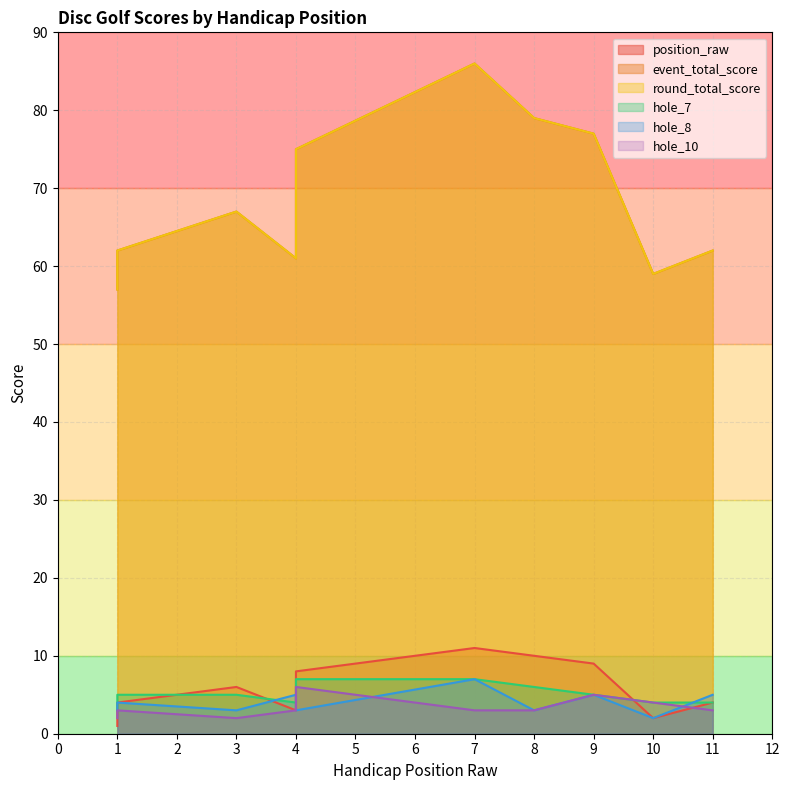

What is the label of the 6th point from the right?

4